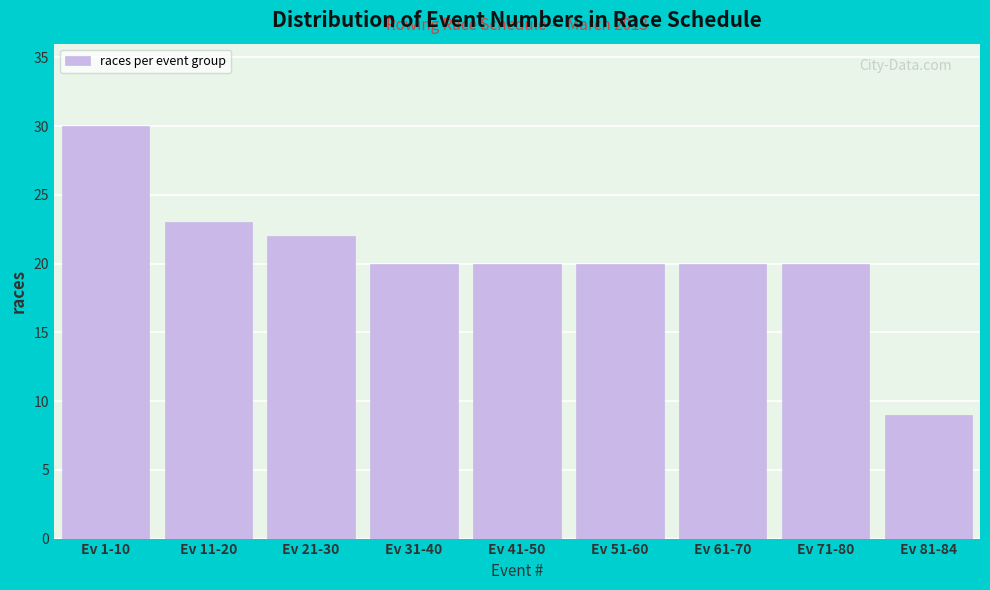

Reading left to right, list all the values displayed in this chart.

Ev 1-10=30	Ev 11-20=23	Ev 21-30=22	Ev 31-40=20	Ev 41-50=20	Ev 51-60=20	Ev 61-70=20	Ev 71-80=20	Ev 81-84=9